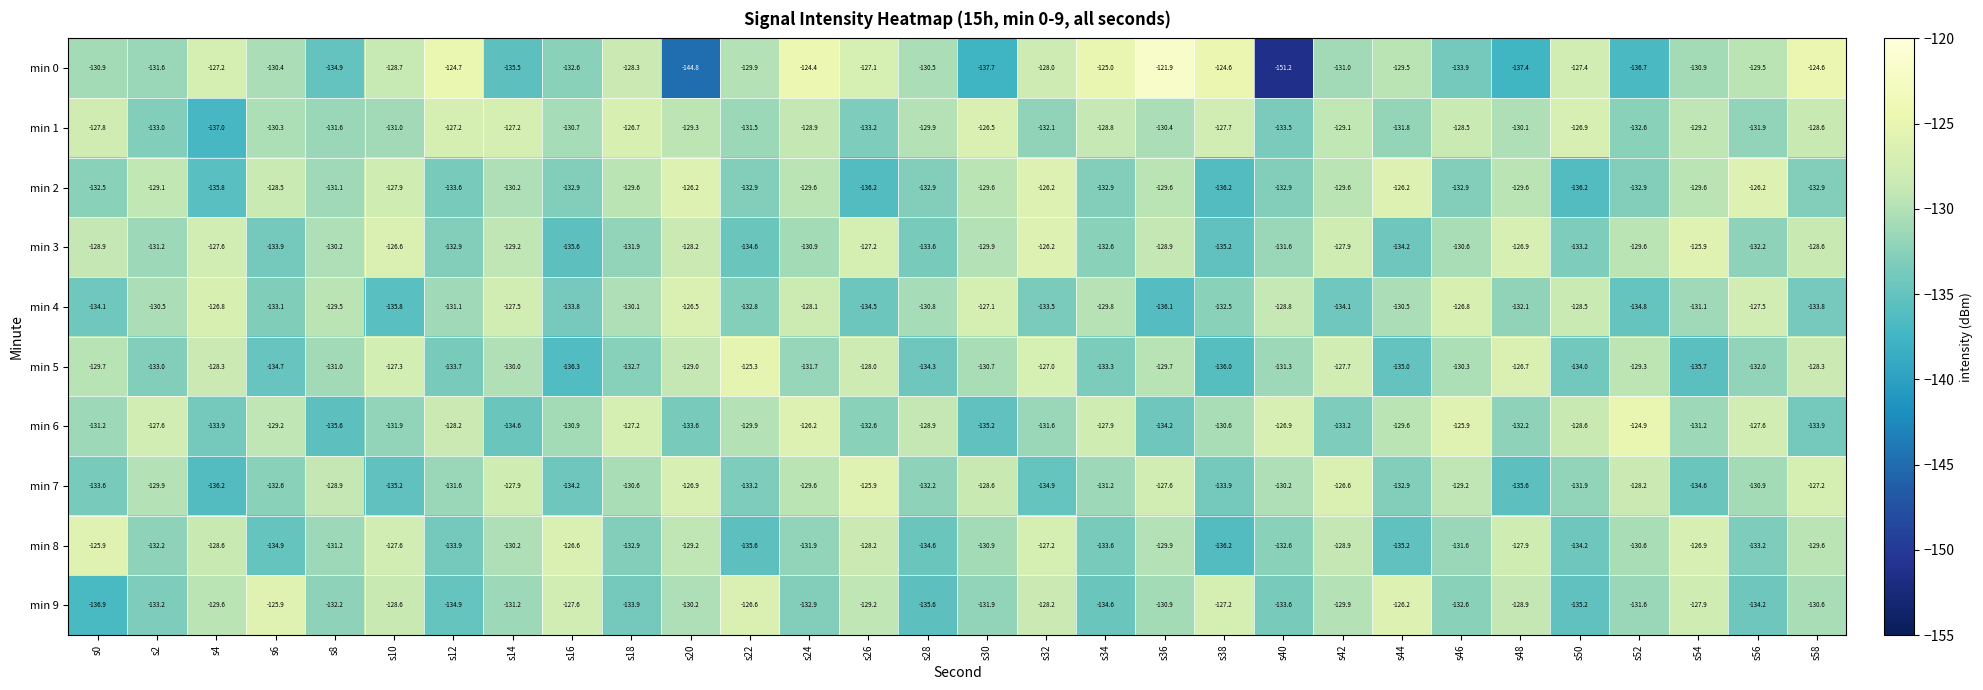

Which series changed the most between s30 and s32?

min 0